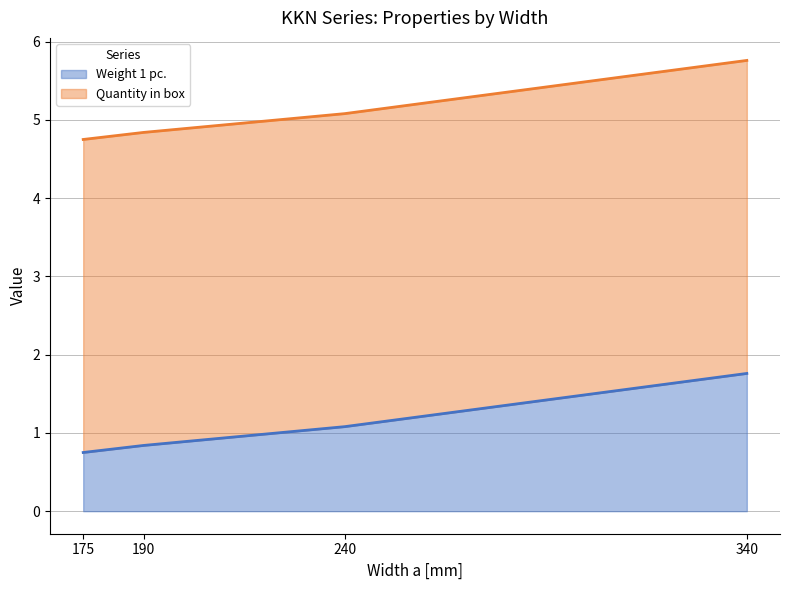

Which has a higher value, 175 or 240?

240